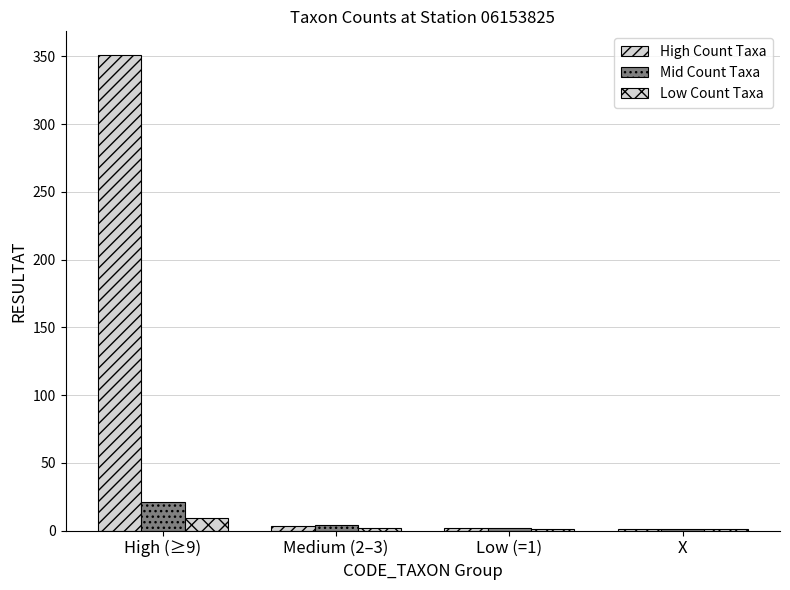

How many categories are shown in the chart?

4